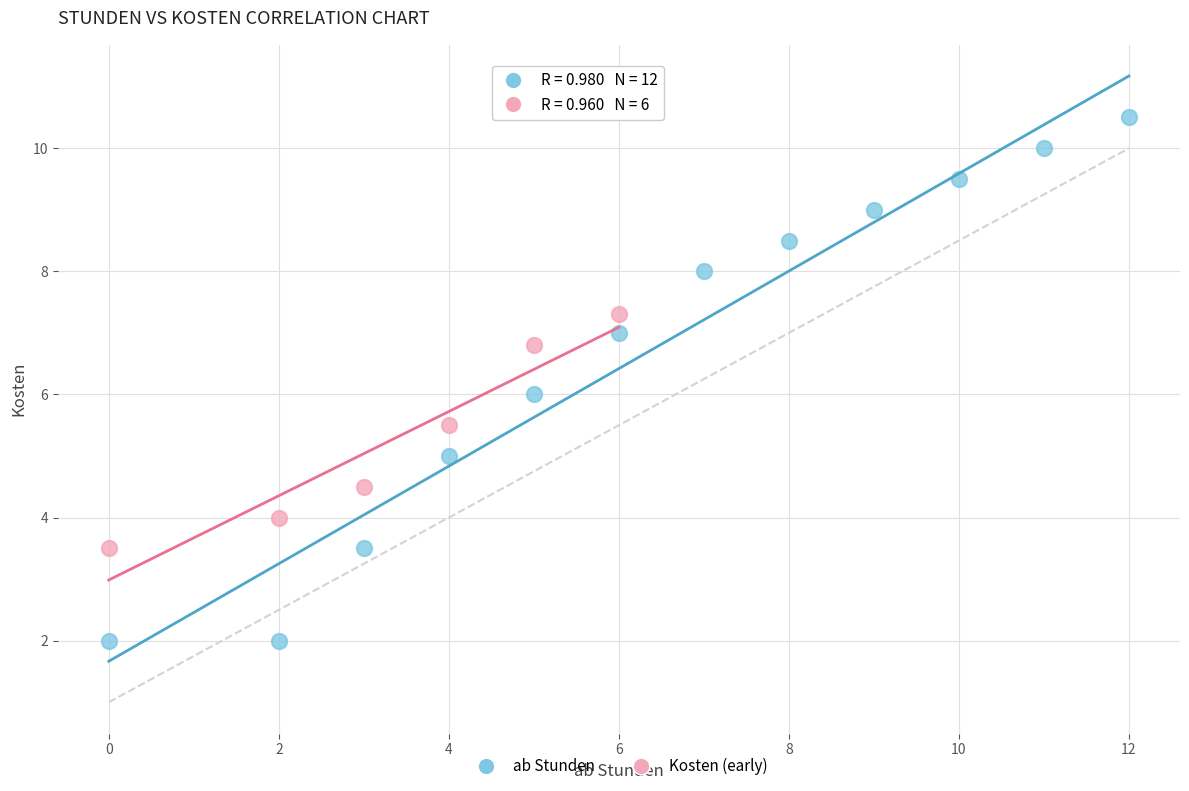

Which series has the largest Y range (max minus min)?

ab Stunden